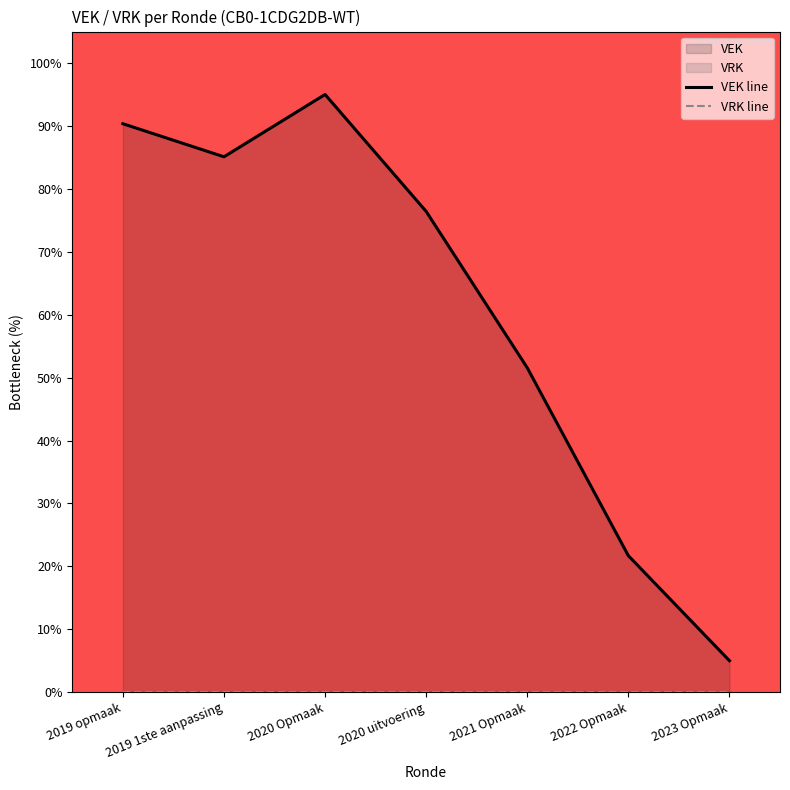

Which series has the largest total across all categories?

VEK line